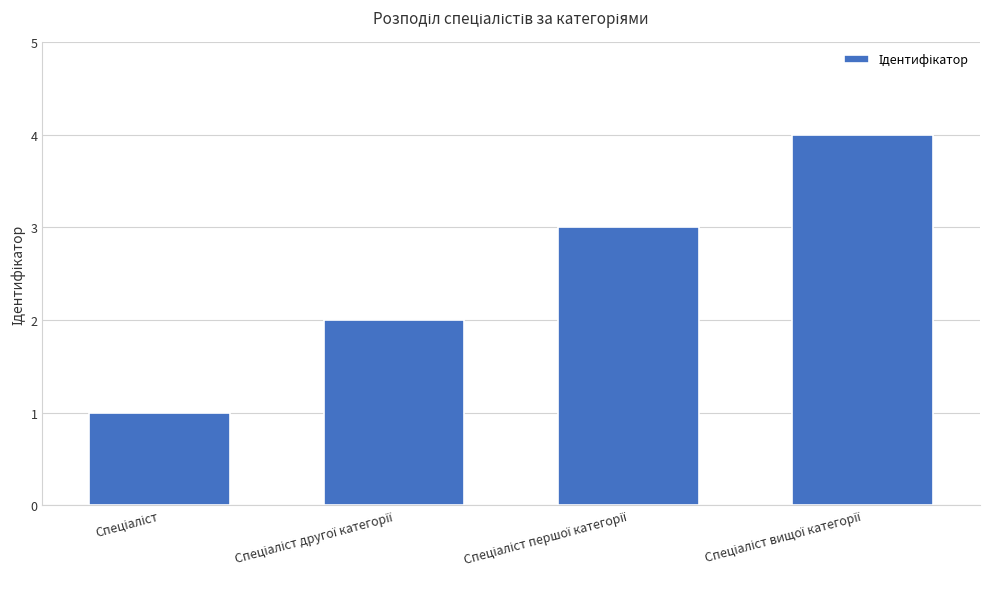

What is the sum of all values?

10